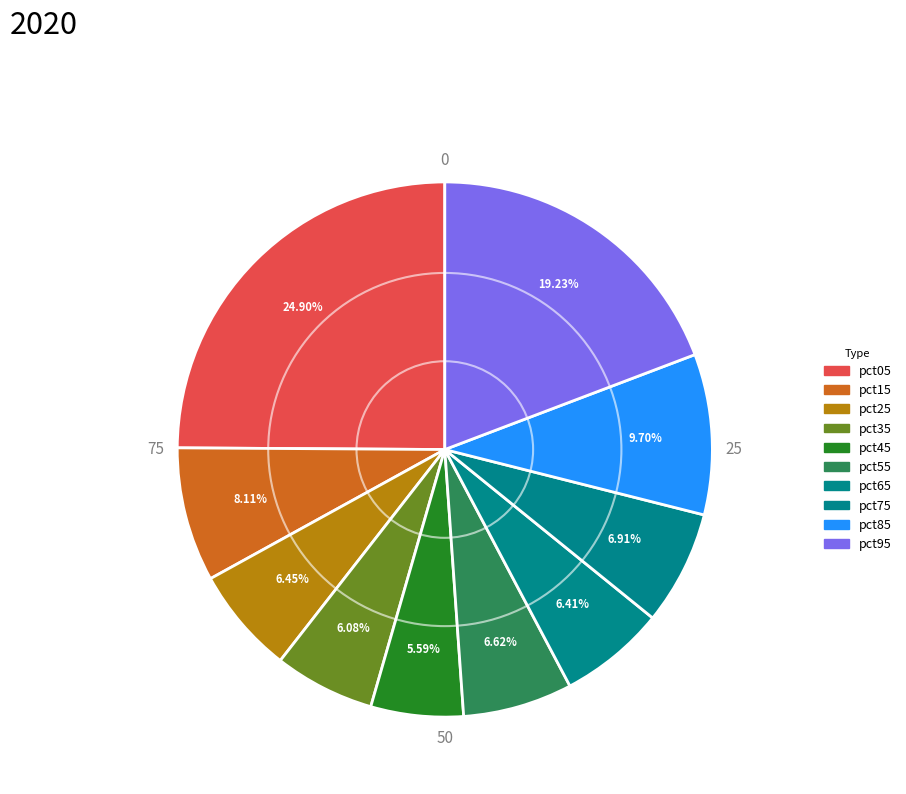

To the nearest percent, what percentage of the pie is pct45?

6%